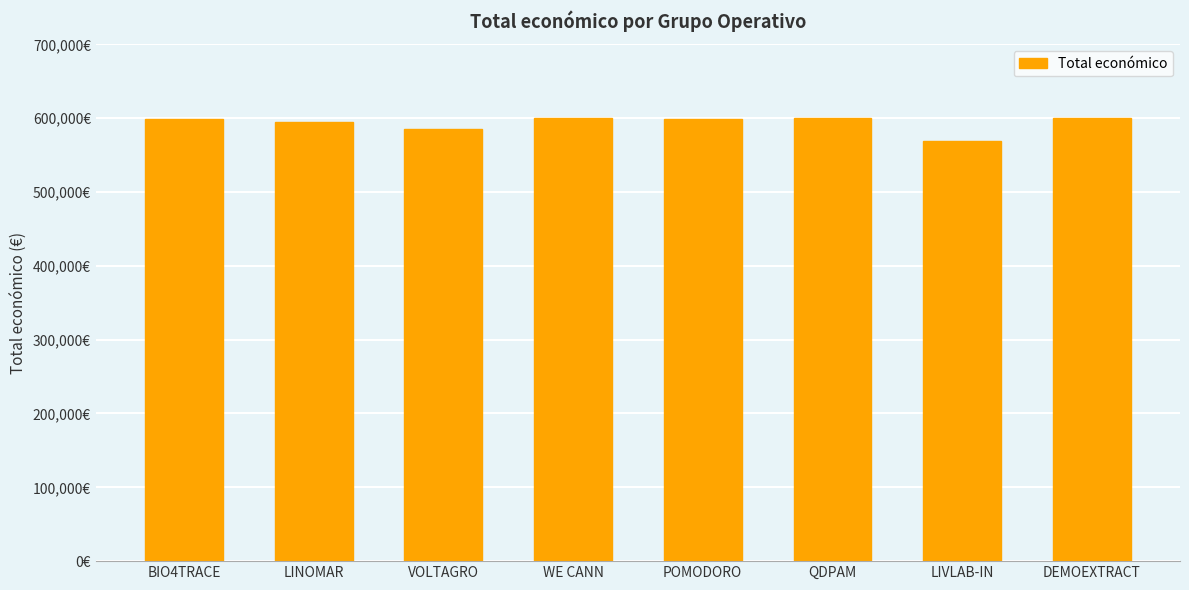

What is the label of the 5th bar from the left?

POMODORO